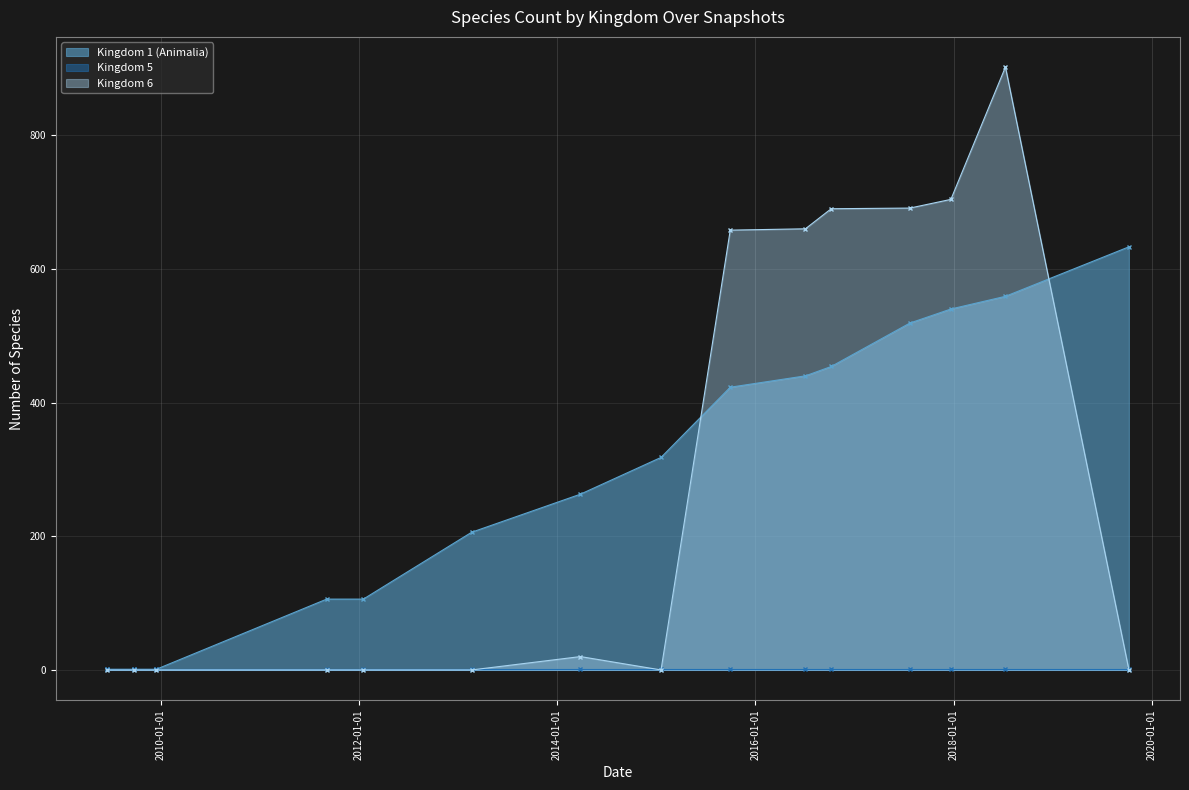

True or false: Kingdom 1 (Animalia) has a value of 454 at 2016-10-07.

True